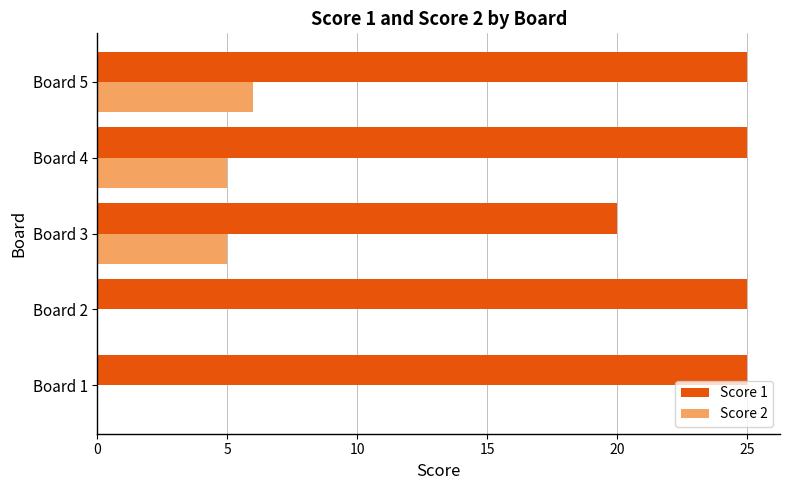

How many distinct data groups are displayed?

2